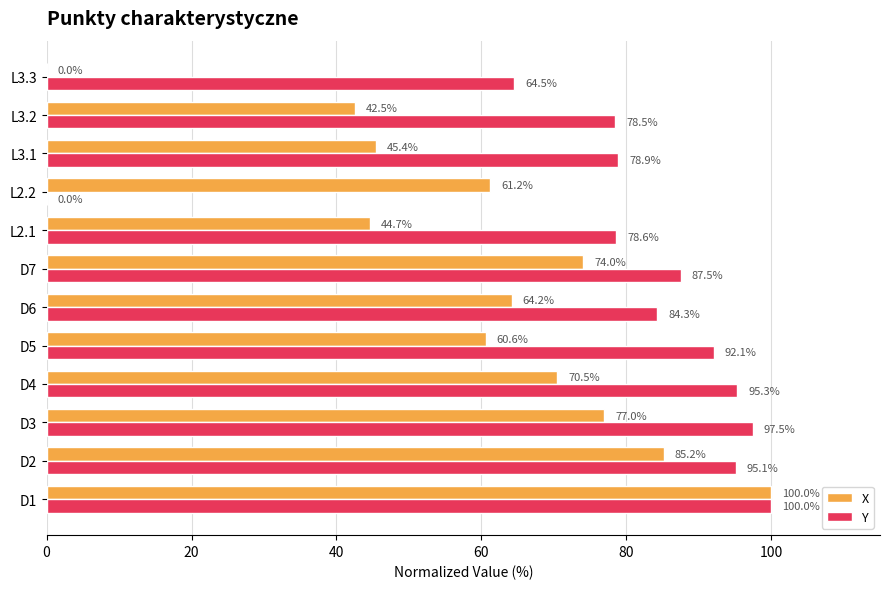

Which series has the largest total across all categories?

Y